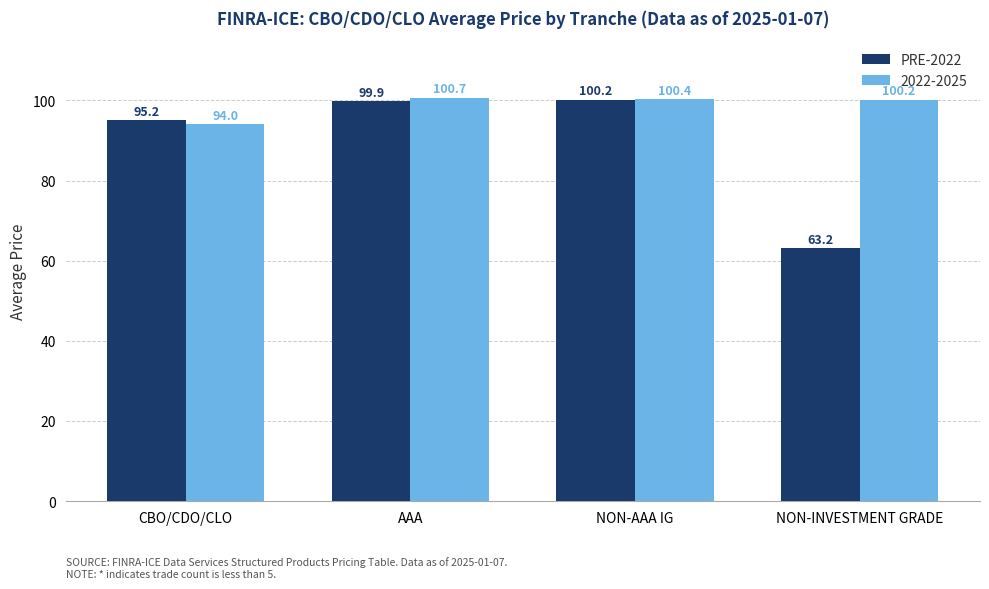

Rank the categories by PRE-2022 value from lowest to highest.

NON-INVESTMENT GRADE, CBO/CDO/CLO, AAA, NON-AAA IG